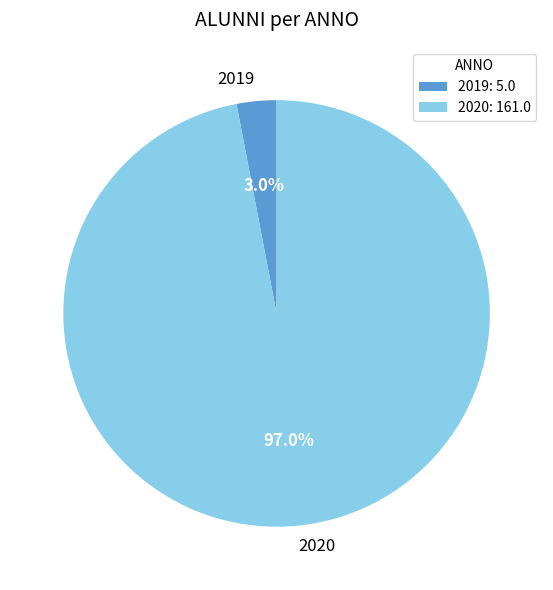

True or false: 2020 accounts for 97% of the total.

True